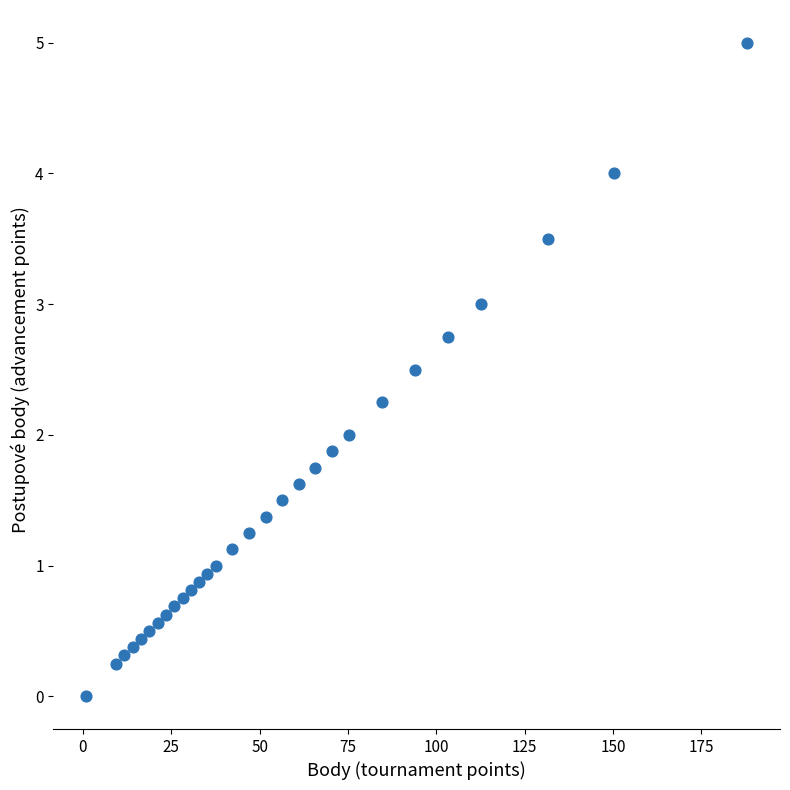

What is the range of X values (max minus min)?

186.9